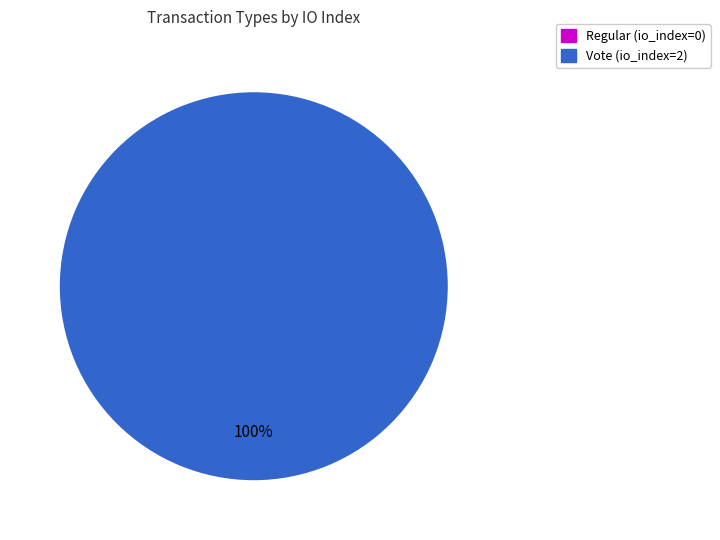

Between Regular and Vote, which is larger?

Vote